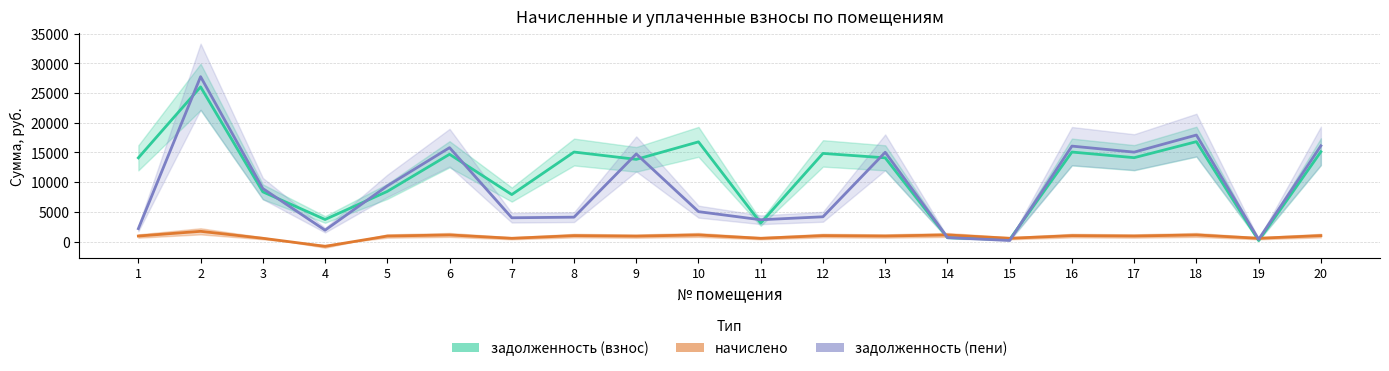

Which series has the largest total across all categories?

задолженность (взнос)